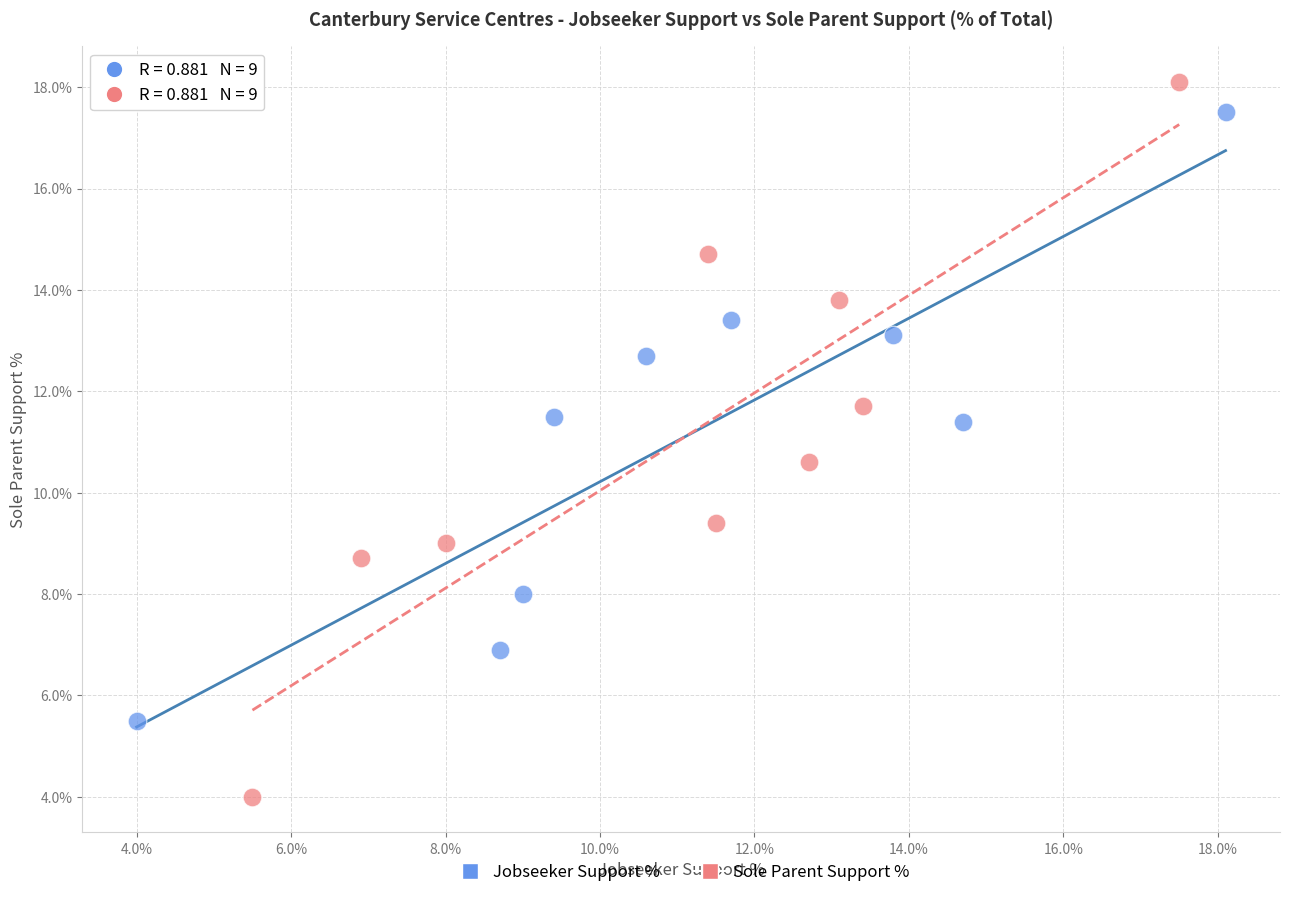

Which series has the widest spread of Y values?

Sole Parent Support %